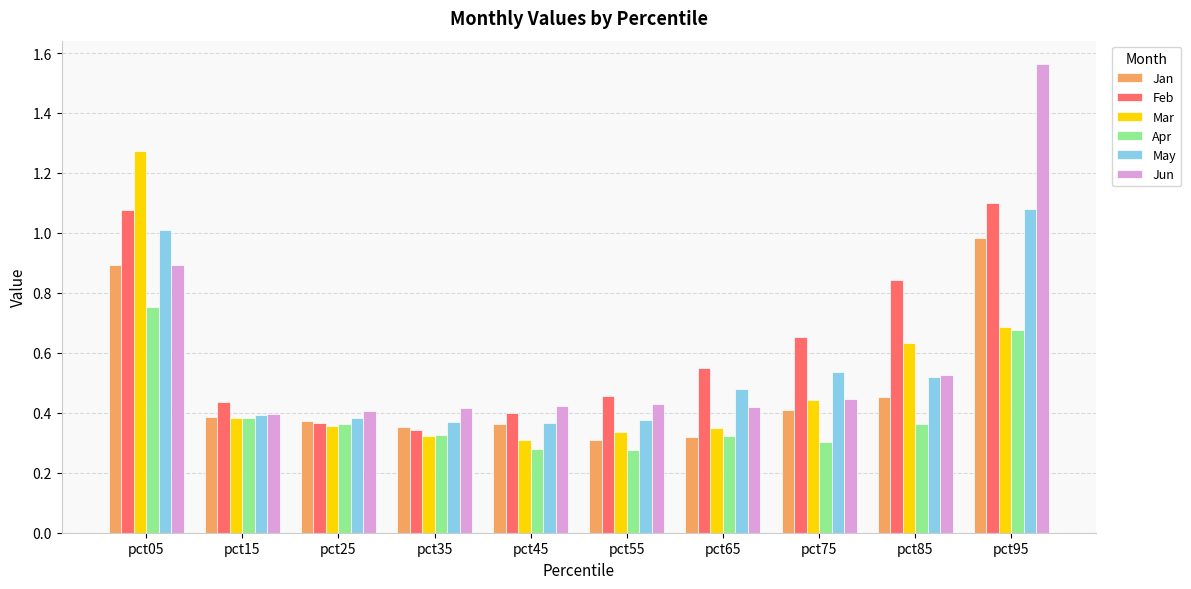

Count the number of data series in this chart.

6